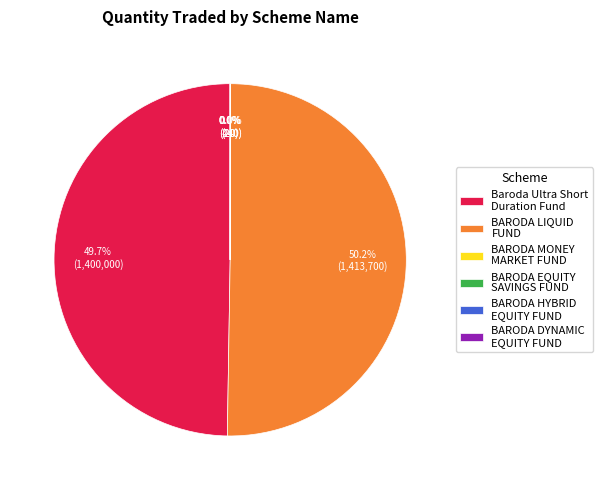

What percentage is the BARODA LIQUID FUND slice, to the nearest percent?

50%